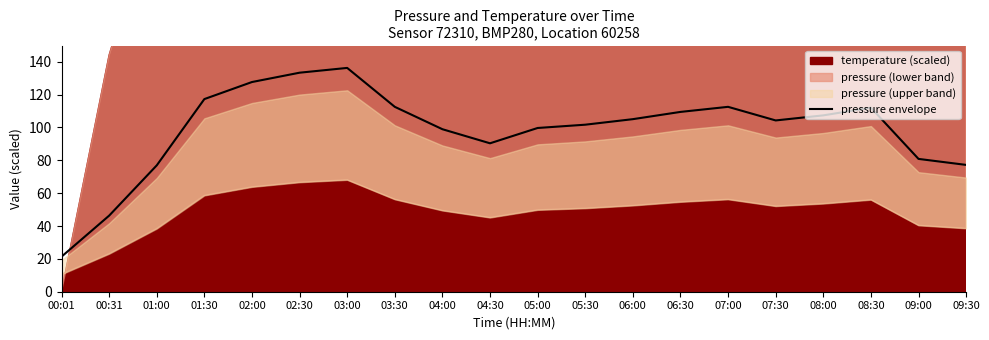

Is it true that the value at 04:00 is 98.9?

True